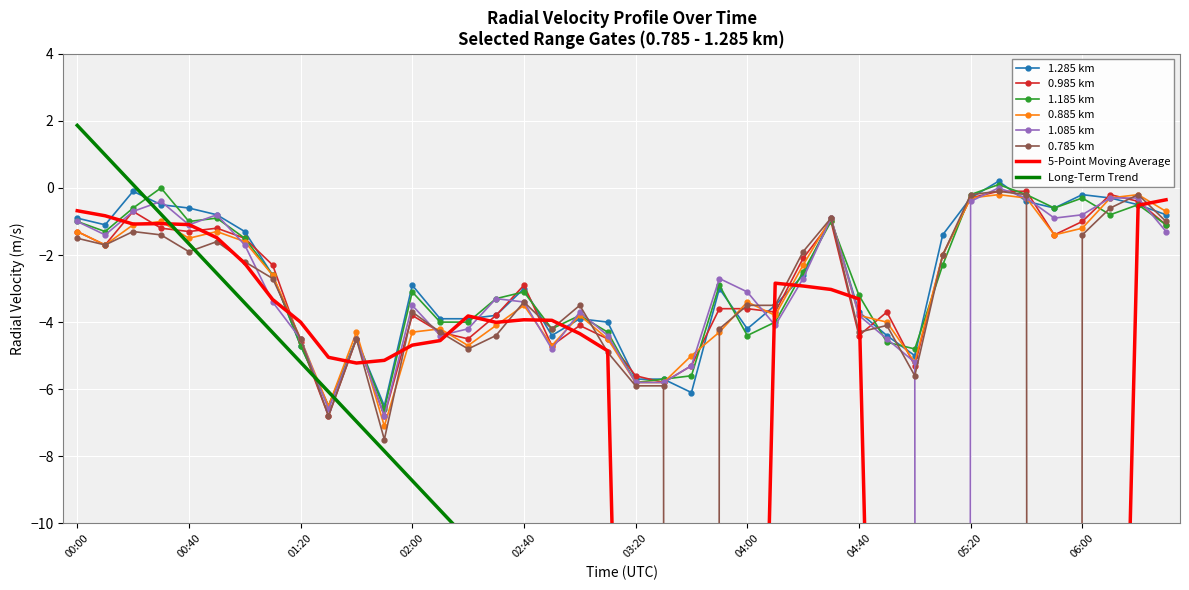

The 0.985 km series shows -2.4 at 03:20. True or false?

False